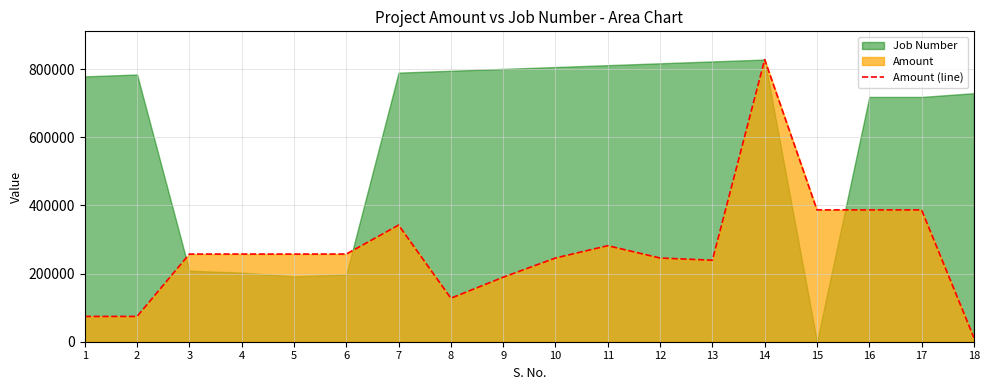

At which category does the data reach its first local valley?

8